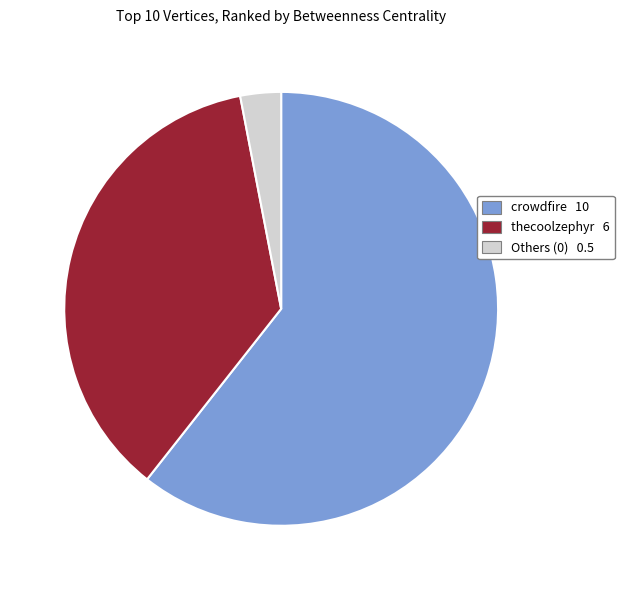

Does any single category account for the majority?

Yes